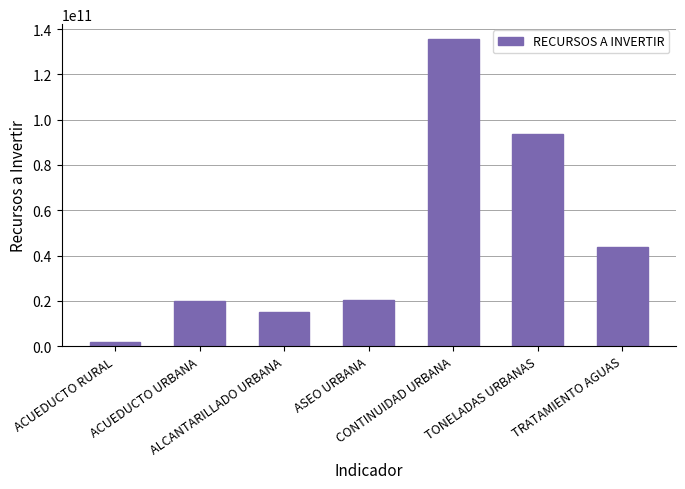

What is the value of the 3rd bar from the left?

15166787207